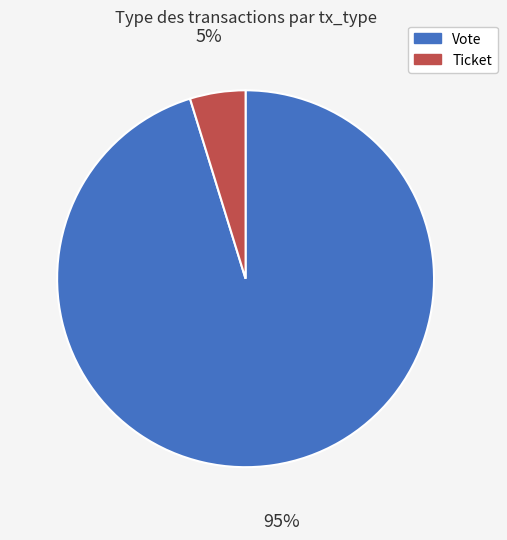

Which slice is the smallest?

Ticket